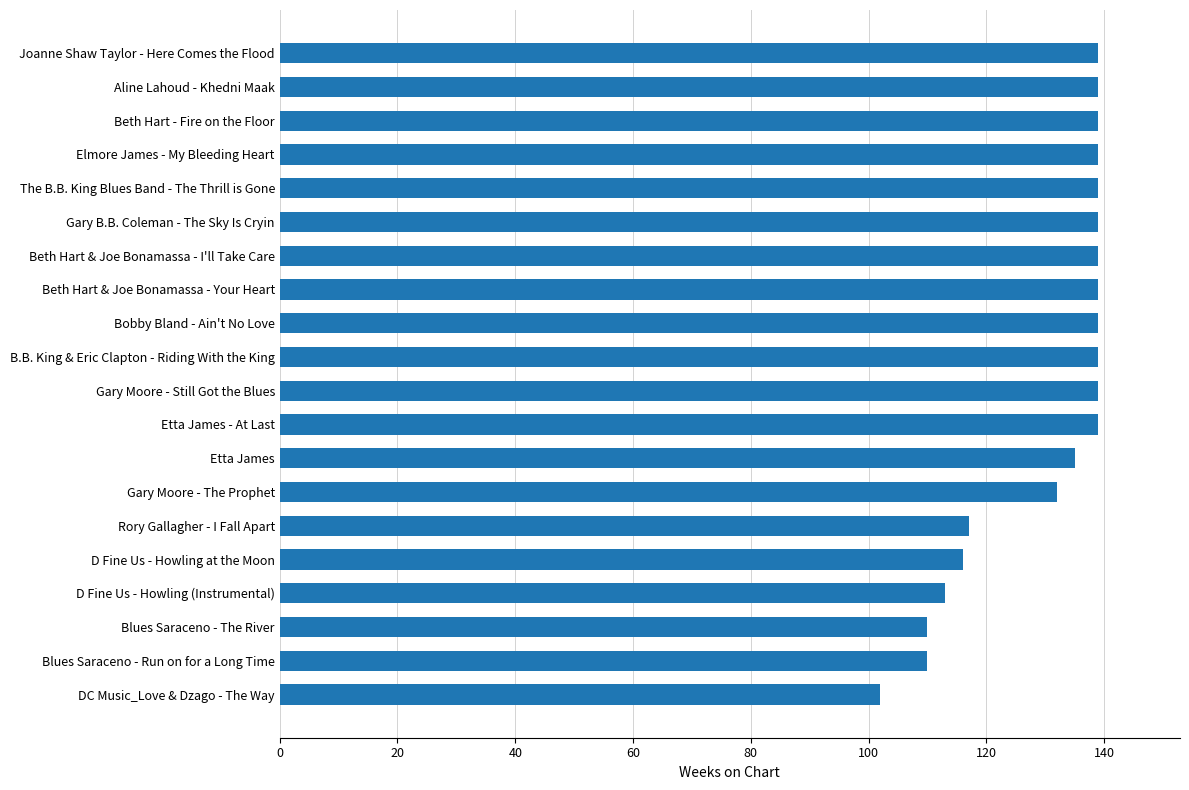

At which category does the chart reach its minimum across all series?

DC Music_Love & Dzago - The Way